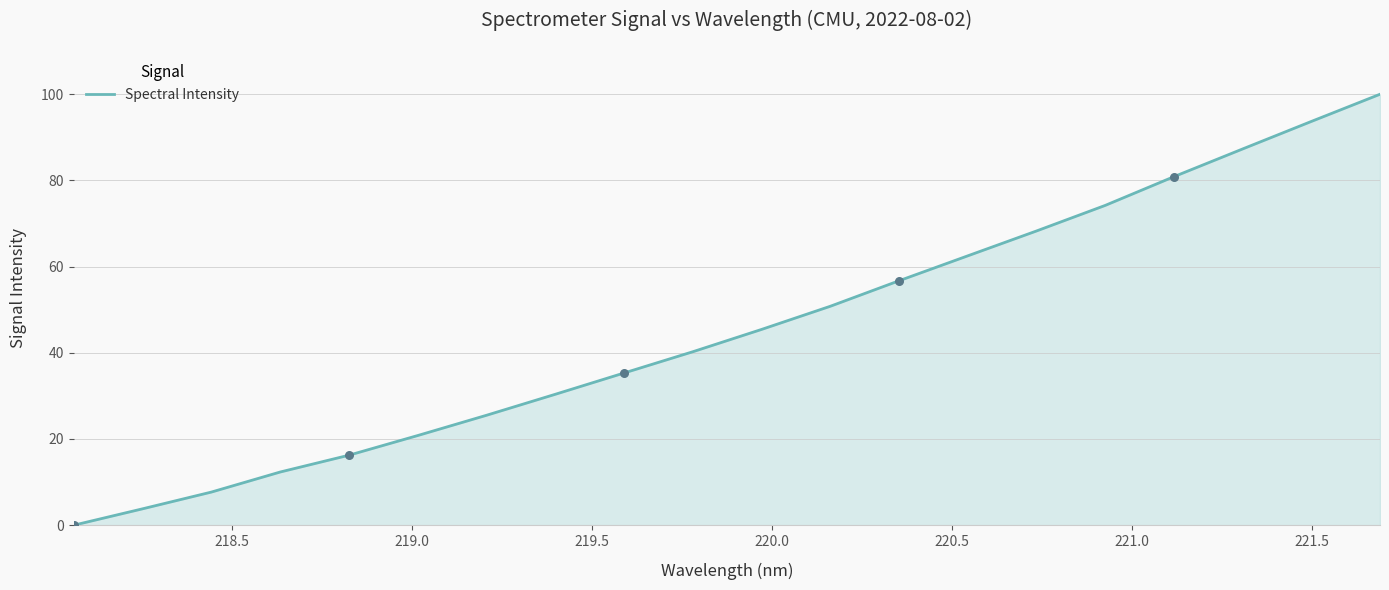

What is the greatest value displayed?

100.0